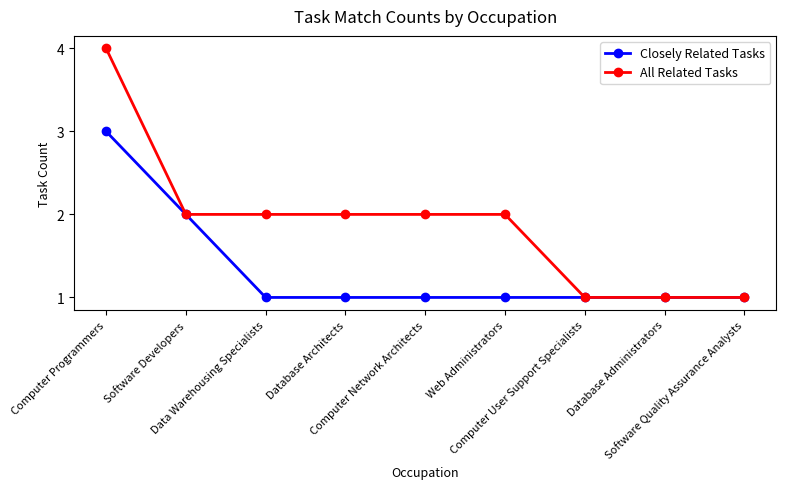

Which series has the largest range (max minus min)?

All Related Tasks